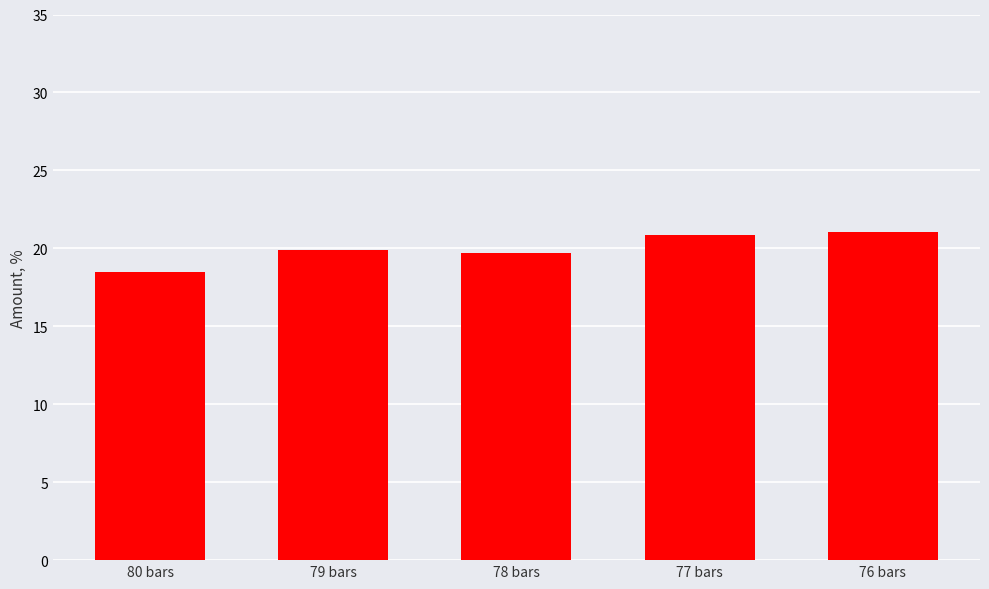

What is the change in value from 80 bars to 79 bars?

+1.4